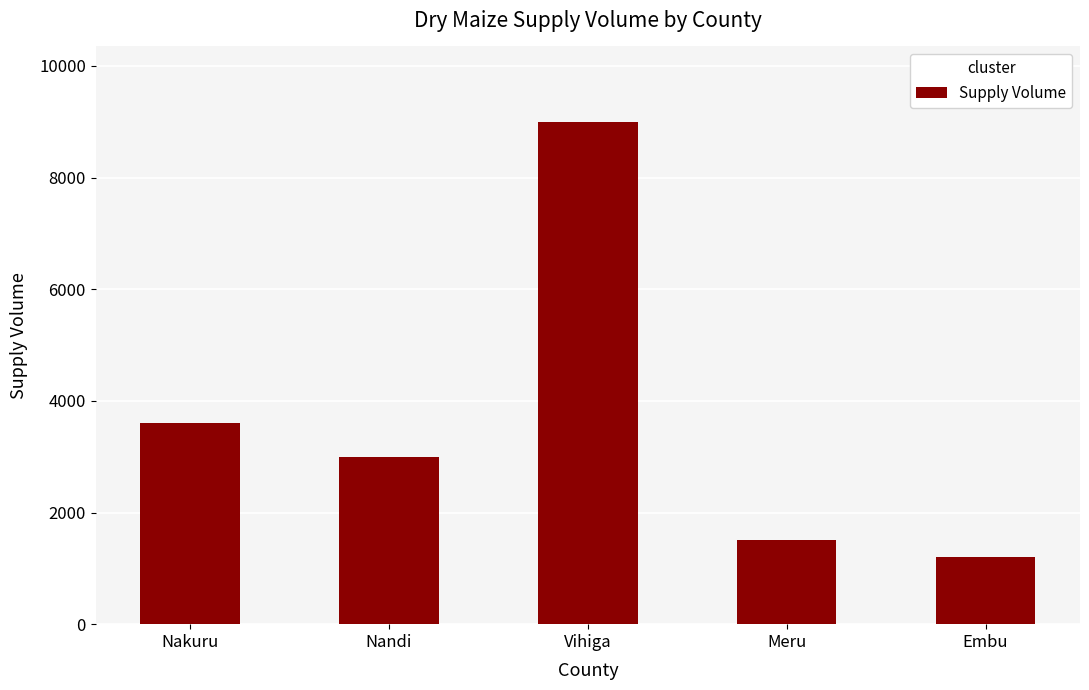

Is it true that the value at Embu is 391?

False